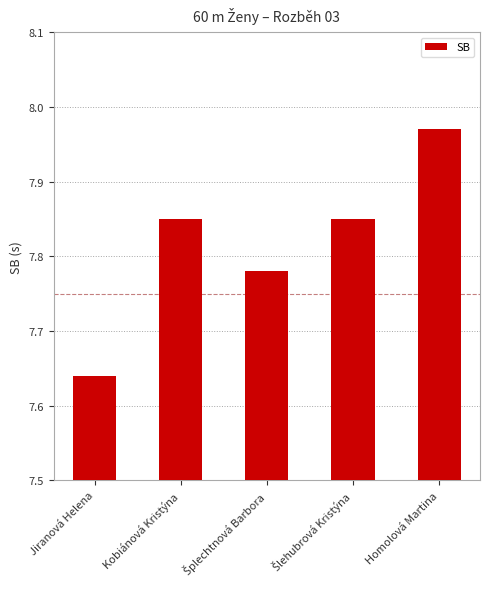

Where is the data nearest to the value 7?

Jiranová Helena